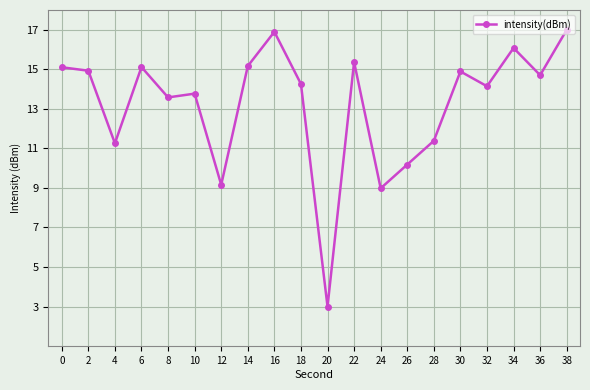

Is it true that the value at 18 is 3.3?

False